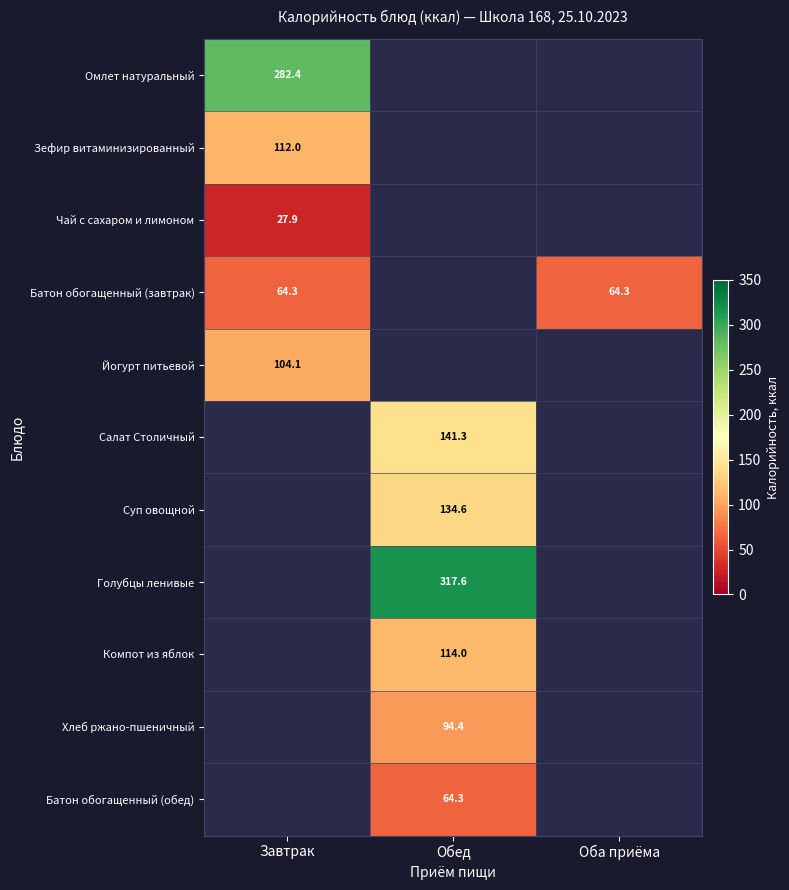

Is the value of Зефир витаминизированный at Завтрак greater than the value of Голубцы ленивые at Обед?

No